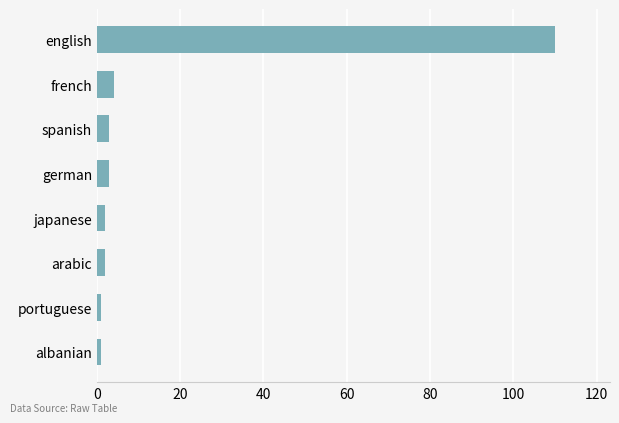

Which has a higher value, spanish or english?

english